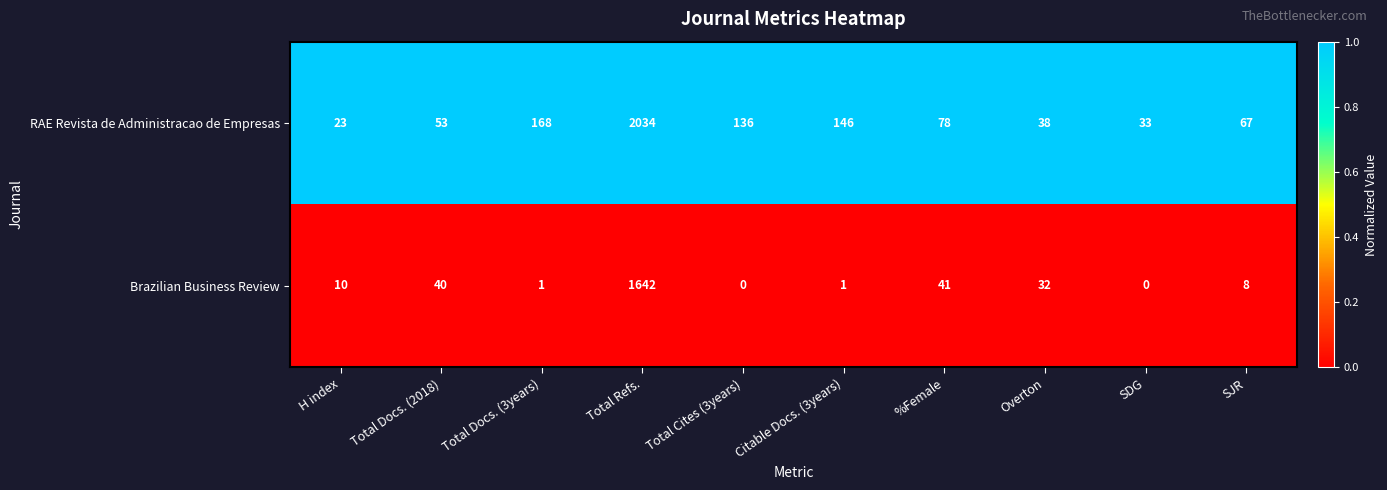

Between Total Refs. and %Female, which series saw the biggest shift?

RAE Revista de Administracao de Empresas